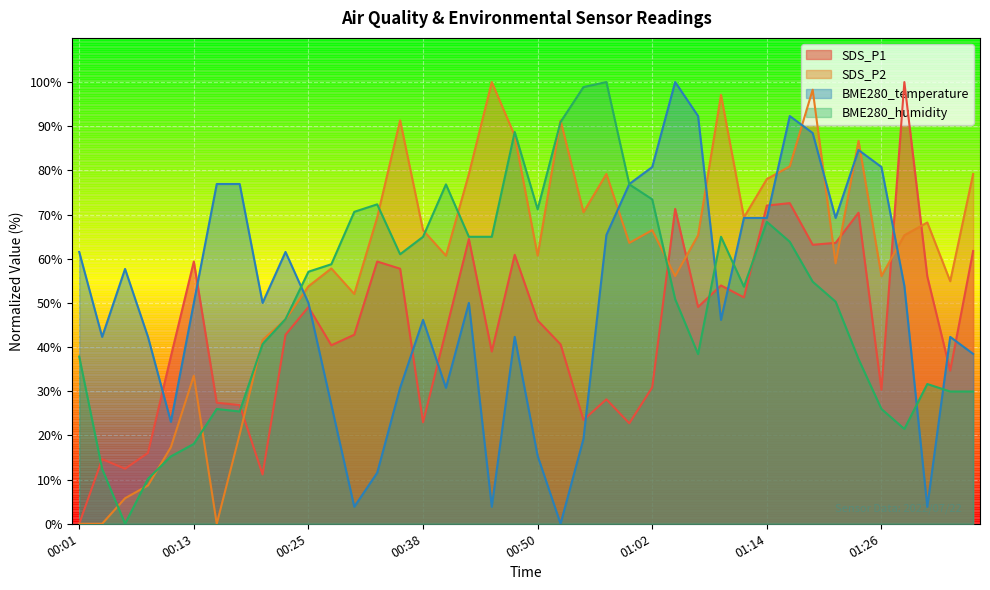

At which label does BME280_humidity reach its minimum?

00:06